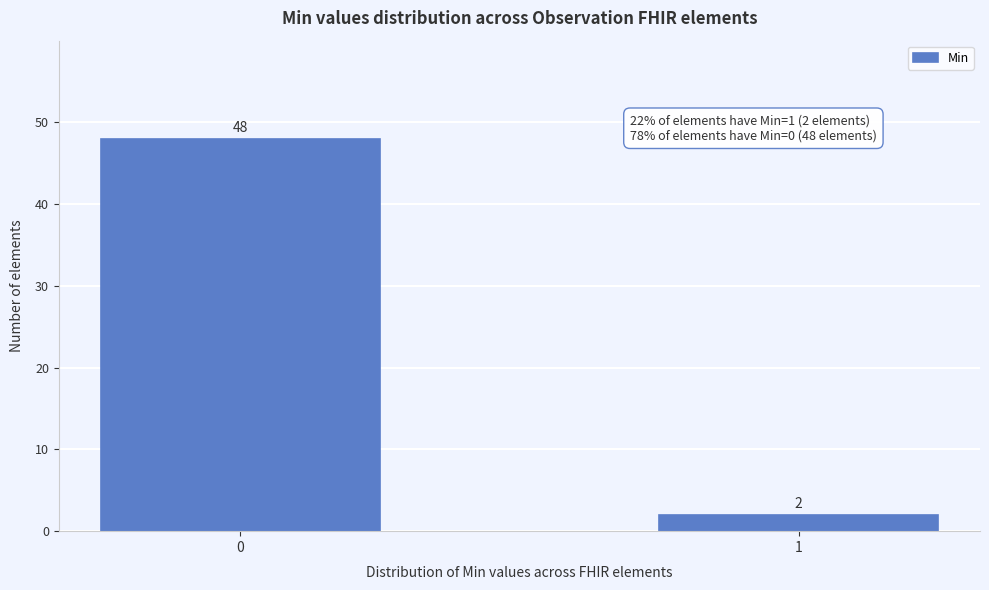

Reading left to right, list all the values displayed in this chart.

0=48	1=2